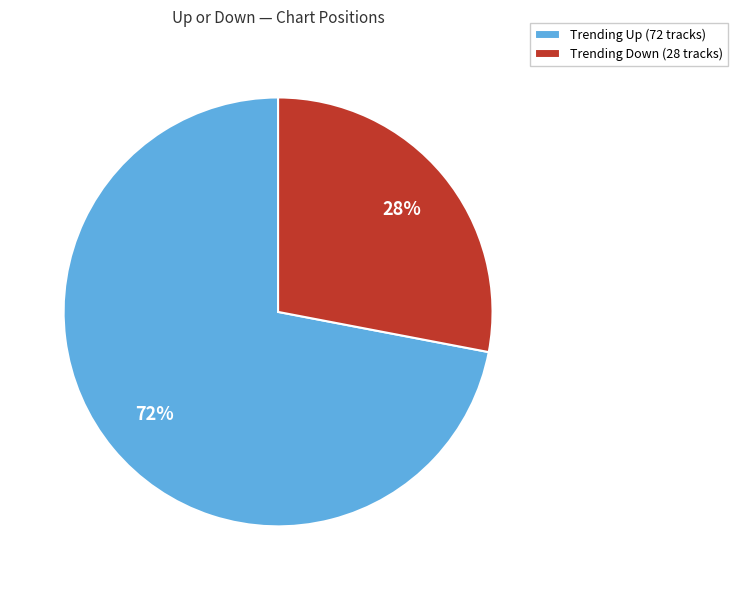

To the nearest percent, what portion does Trending Up (72 tracks) represent?

72%